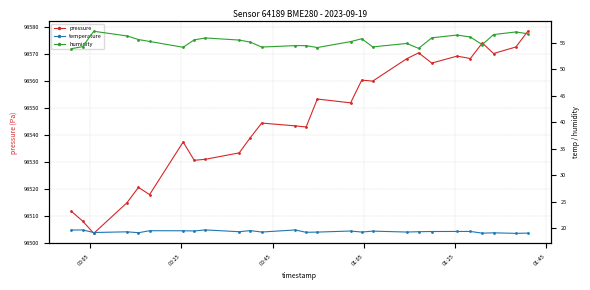

What is the lowest value of the pressure series?

98503.4